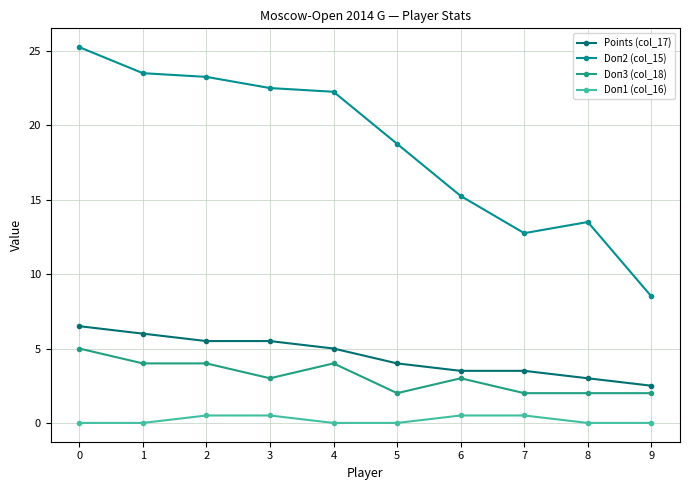

Count the number of categories in the chart.

10